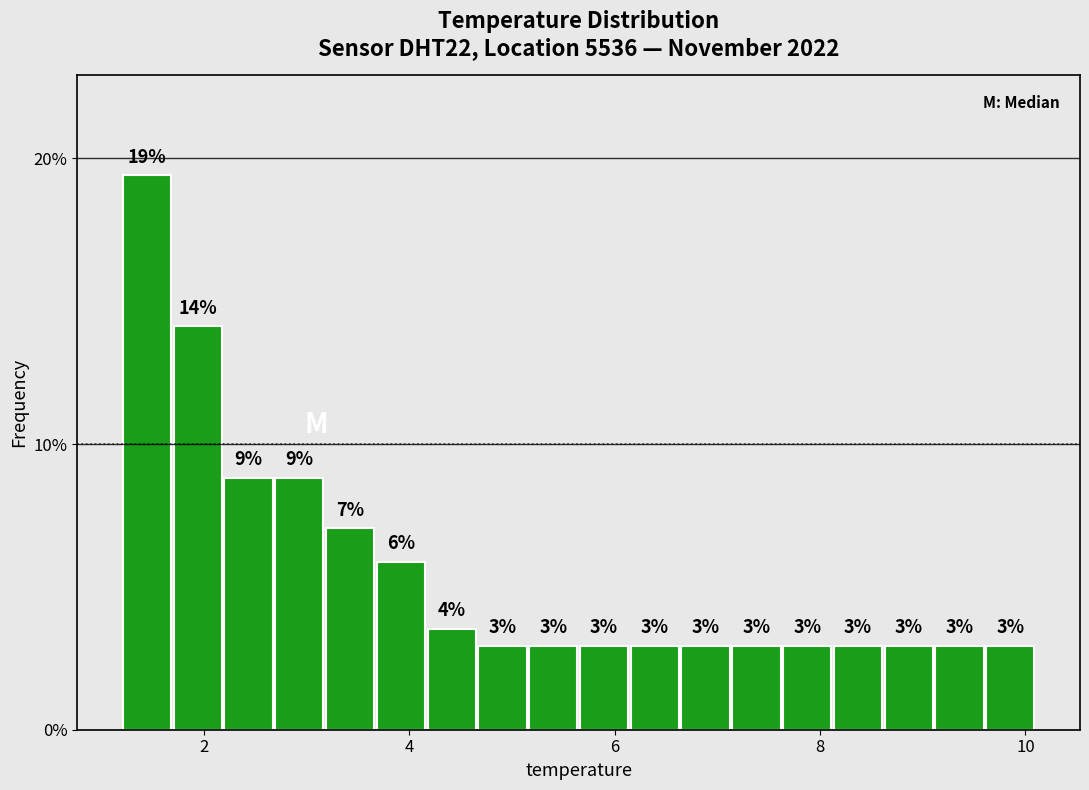

Around what value on the x-axis is the tallest bar? Give the approximate position of its centre, as read against the axis.

1.4